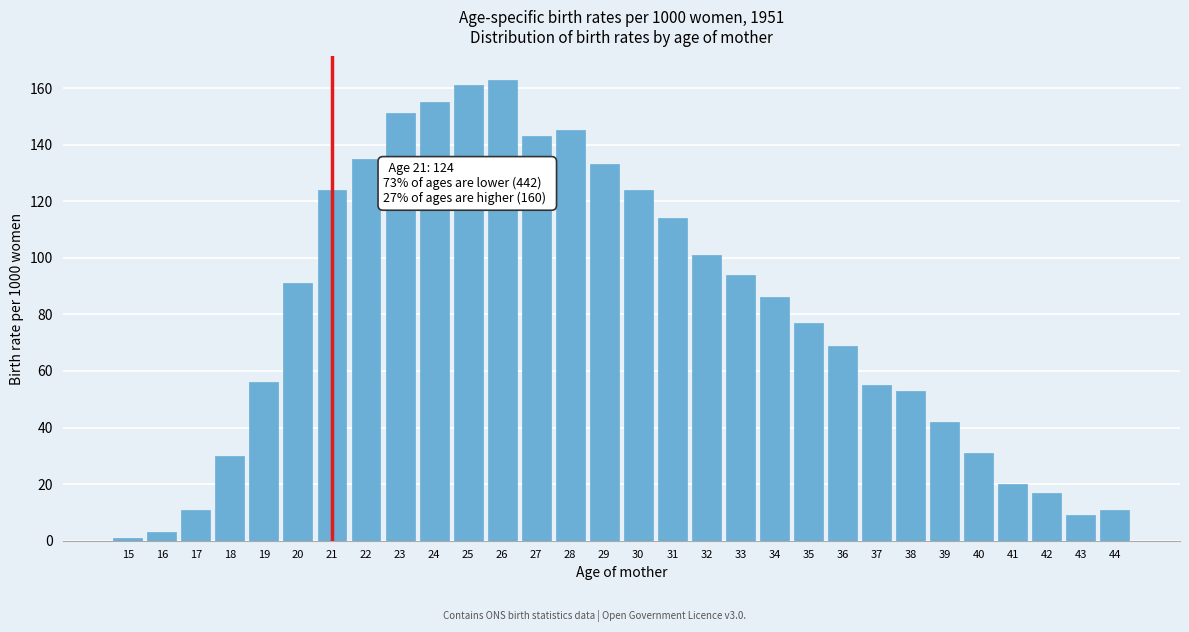

Reading left to right, extract all data points from this chart.

15=1	16=3	17=11	18=30	19=56	20=91	21=124	22=135	23=151	24=155	25=161	26=163	27=143	28=145	29=133	30=124	31=114	32=101	33=94	34=86	35=77	36=69	37=55	38=53	39=42	40=31	41=20	42=17	43=9	44=11